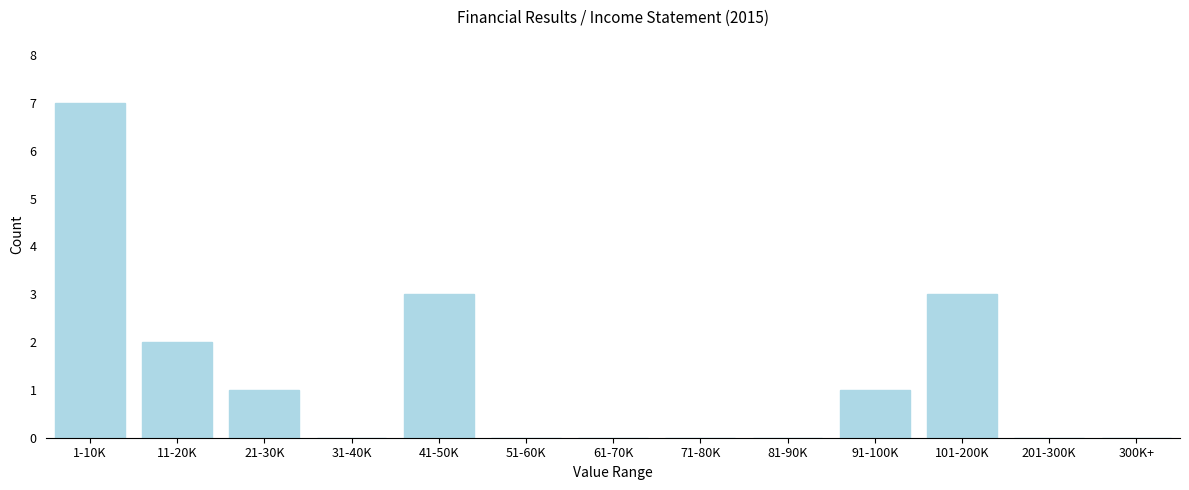

Reading right to left, extract all data points from this chart.

300K+=0	201-300K=0	101-200K=3	91-100K=1	81-90K=0	71-80K=0	61-70K=0	51-60K=0	41-50K=3	31-40K=0	21-30K=1	11-20K=2	1-10K=7